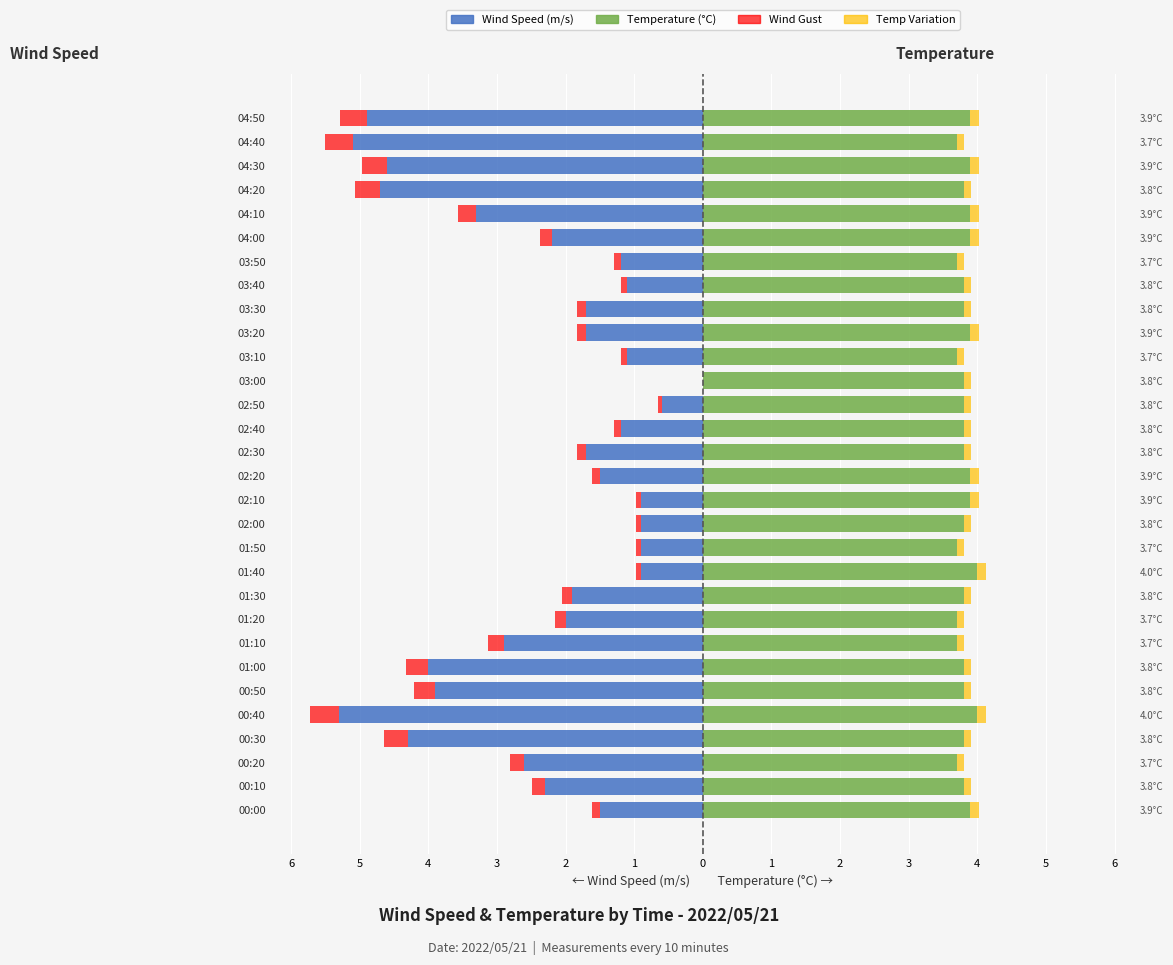

How many Wind Gust values are between 0 and 1?

1